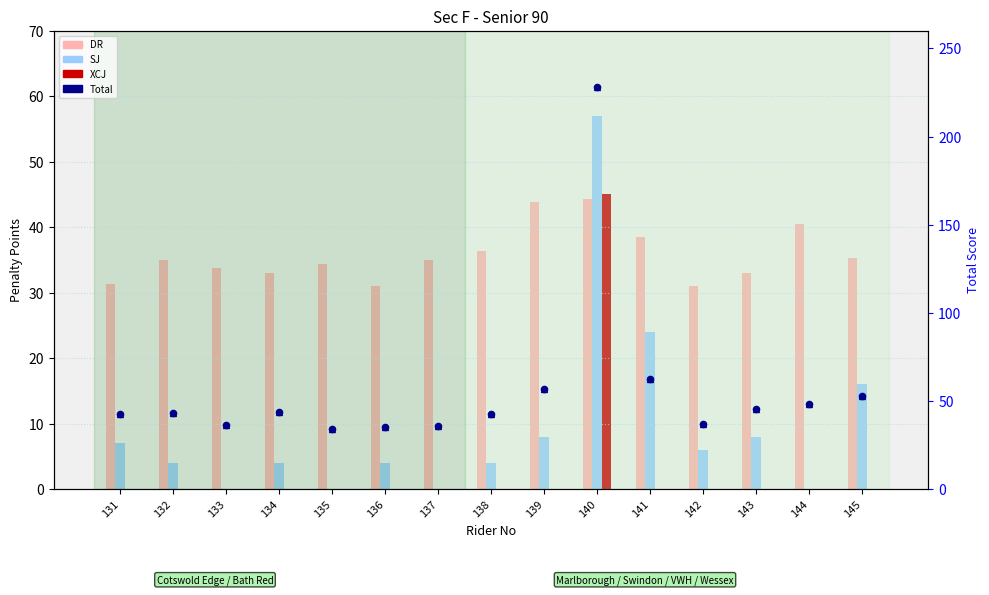

Which series has the largest total across all categories?

Total